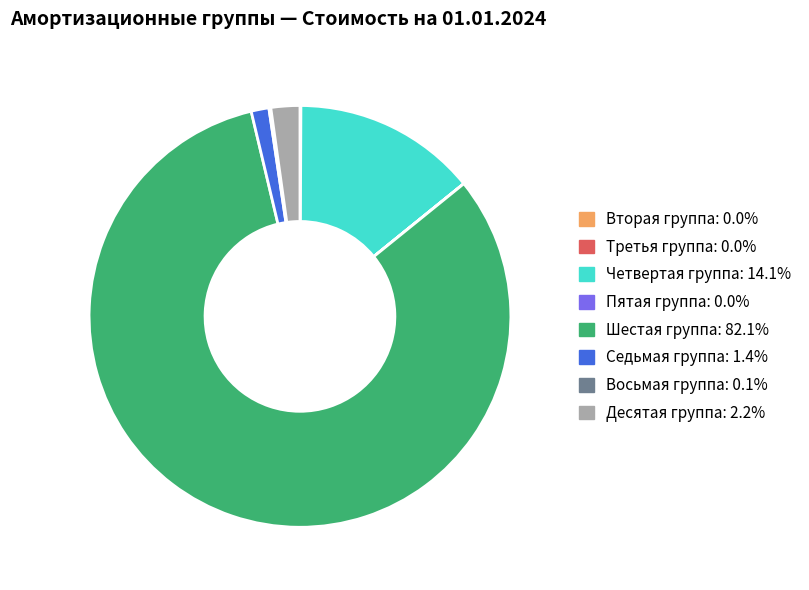

Which slice is the largest?

Шестая группа